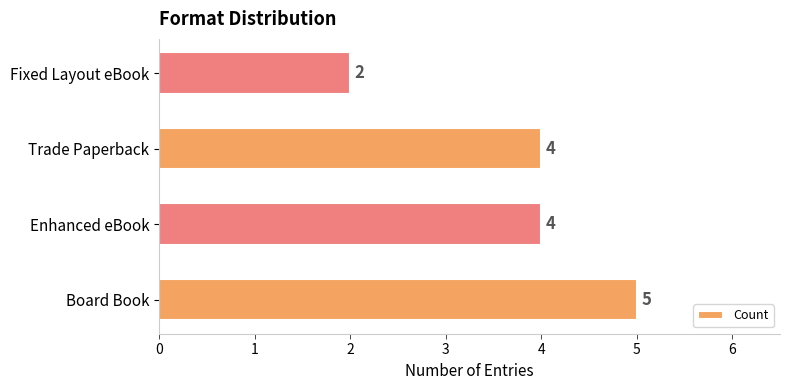

What value does the data have at Board Book?

5